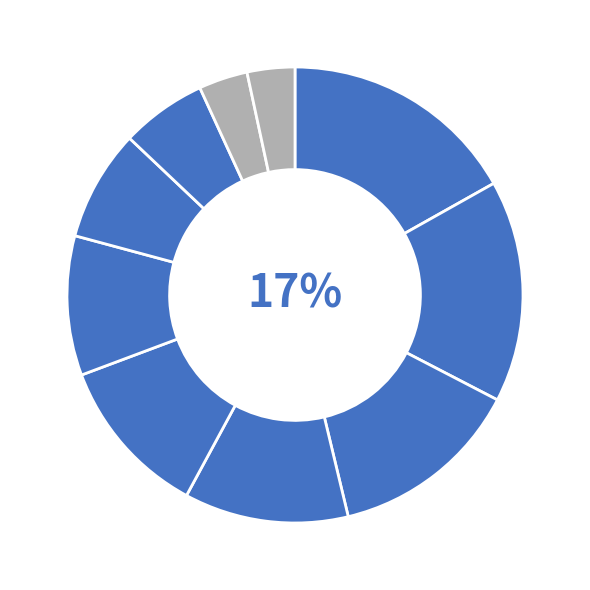

To the nearest percent, what is the difference between the largest and smallest slice percentages?

13%